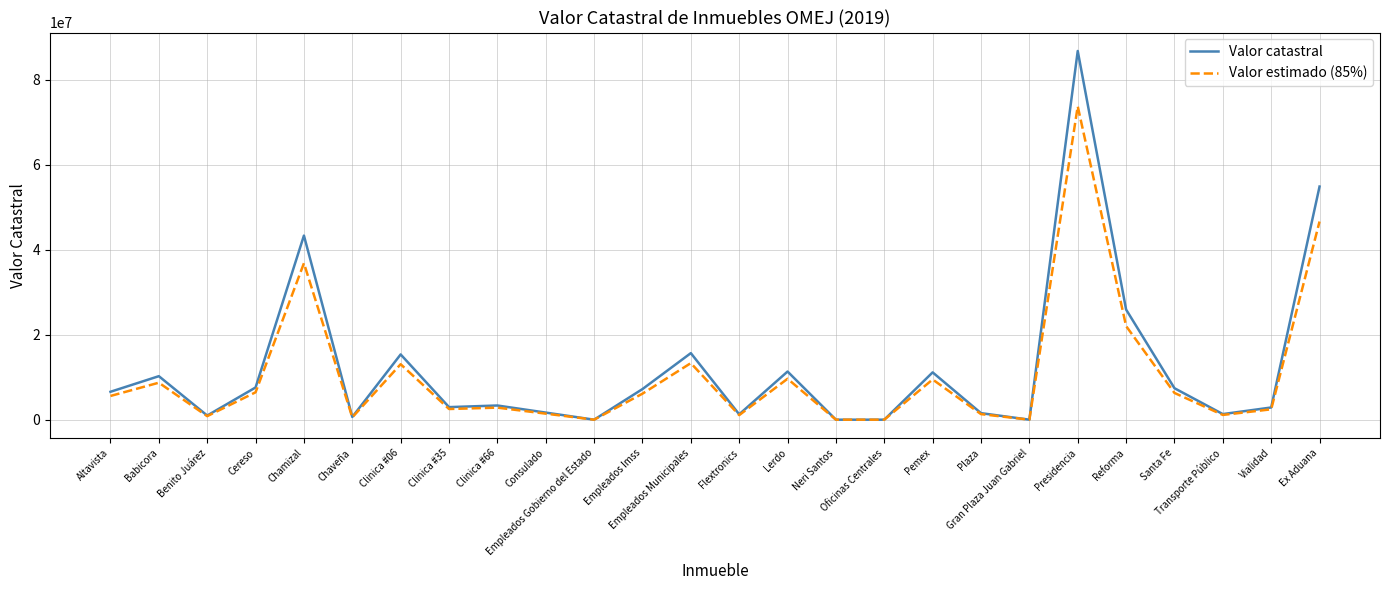

What is the greatest value displayed?

86727220.0